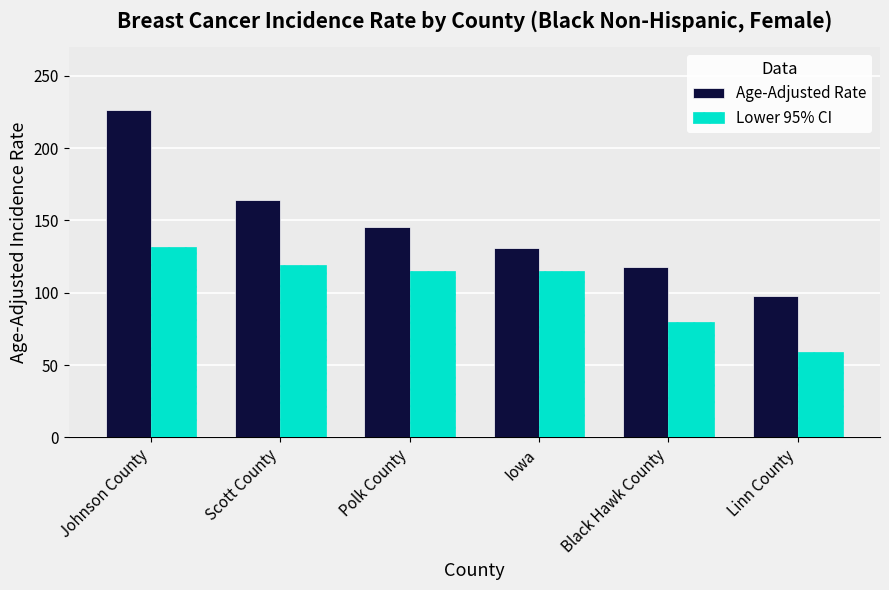

What is the maximum value shown in the chart?

226.1